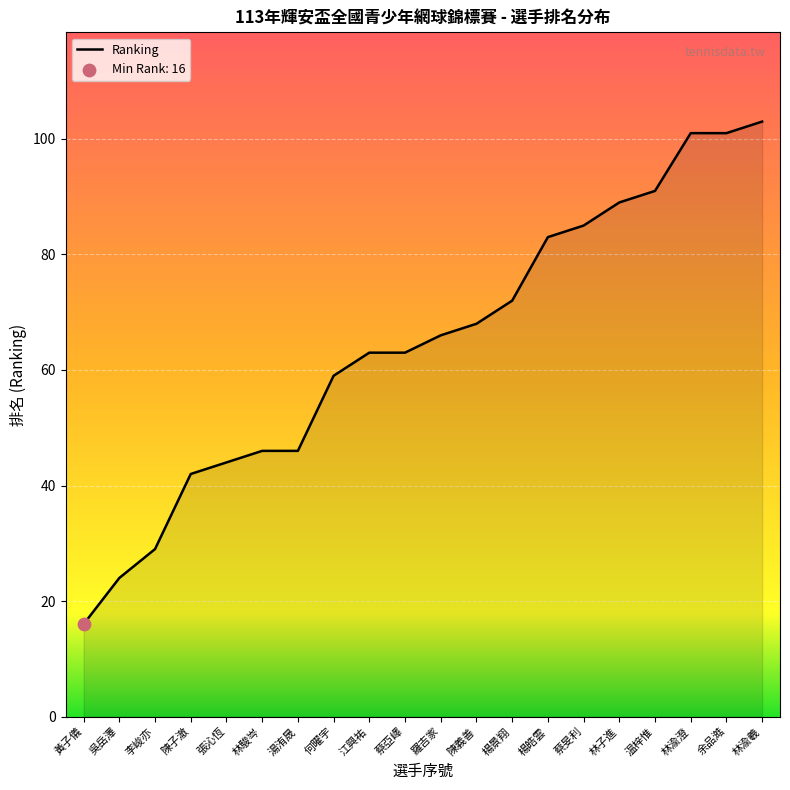

What is the change in value from 江興祐 to 林渝澄?

+38